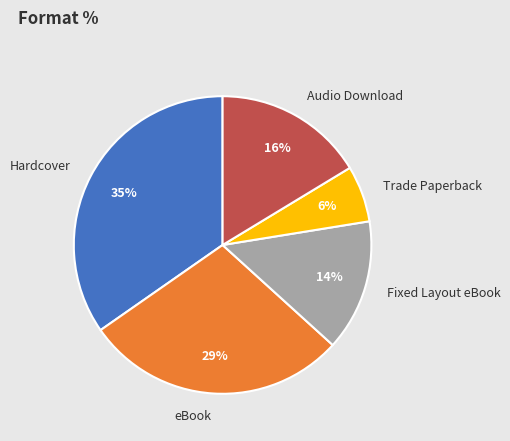

Which slice is the smallest?

Trade Paperback